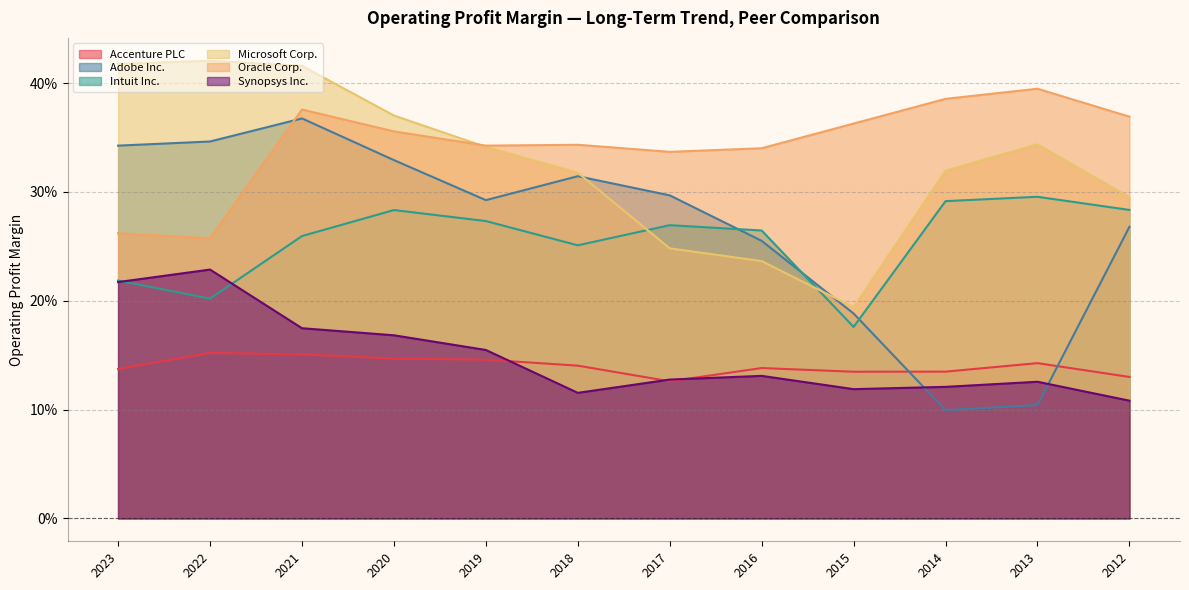

What is the value of the Adobe Inc. point at the 5th from the left?

0.3